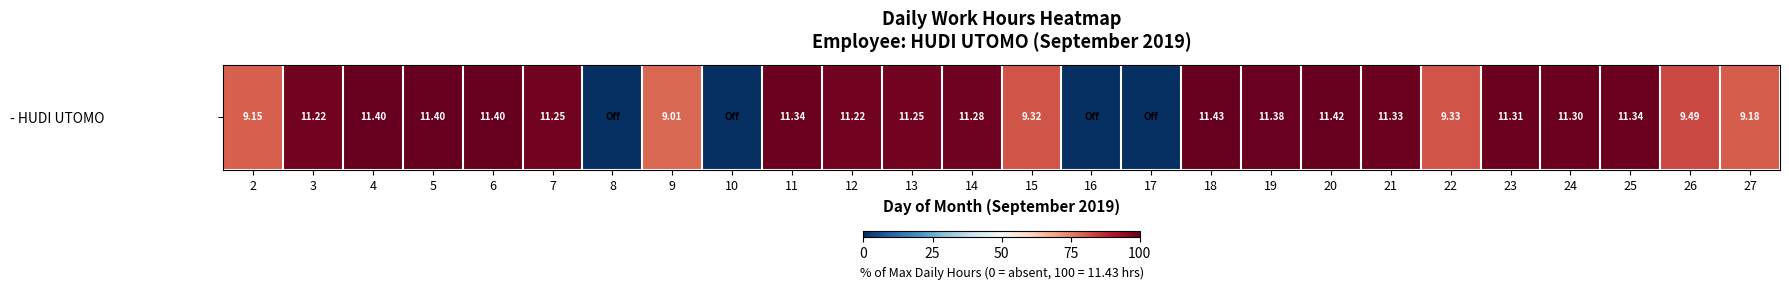

List the labels in order of value, largest first.

18, 20, 4, 5, 6, 19, 11, 25, 21, 23, 24, 14, 7, 13, 3, 12, 26, 22, 15, 27, 2, 9, 8, 10, 16, 17